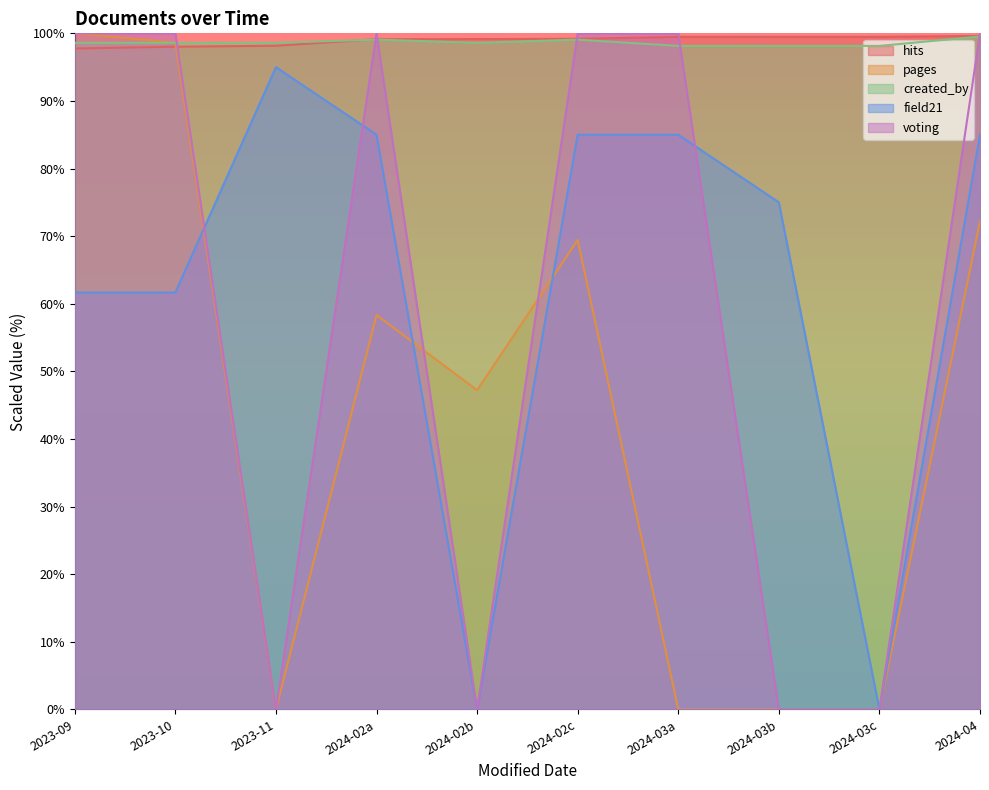

What is the difference between the maximum and minimum values in the voting series?

100.0